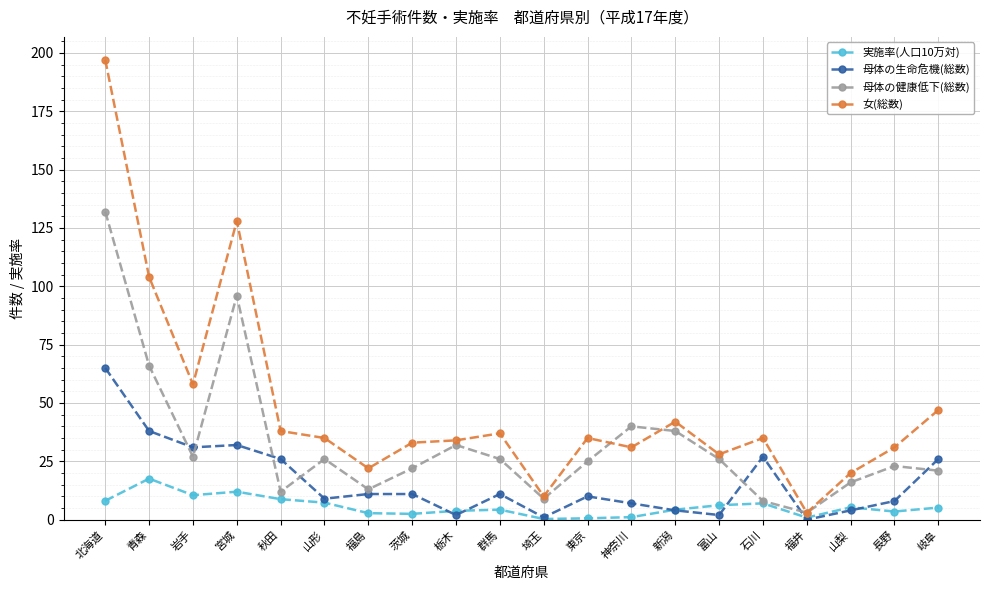

After their last crossing, which series has the higher values: 母体の生命危機(総数) or 母体の健康低下(総数)?

母体の生命危機(総数)